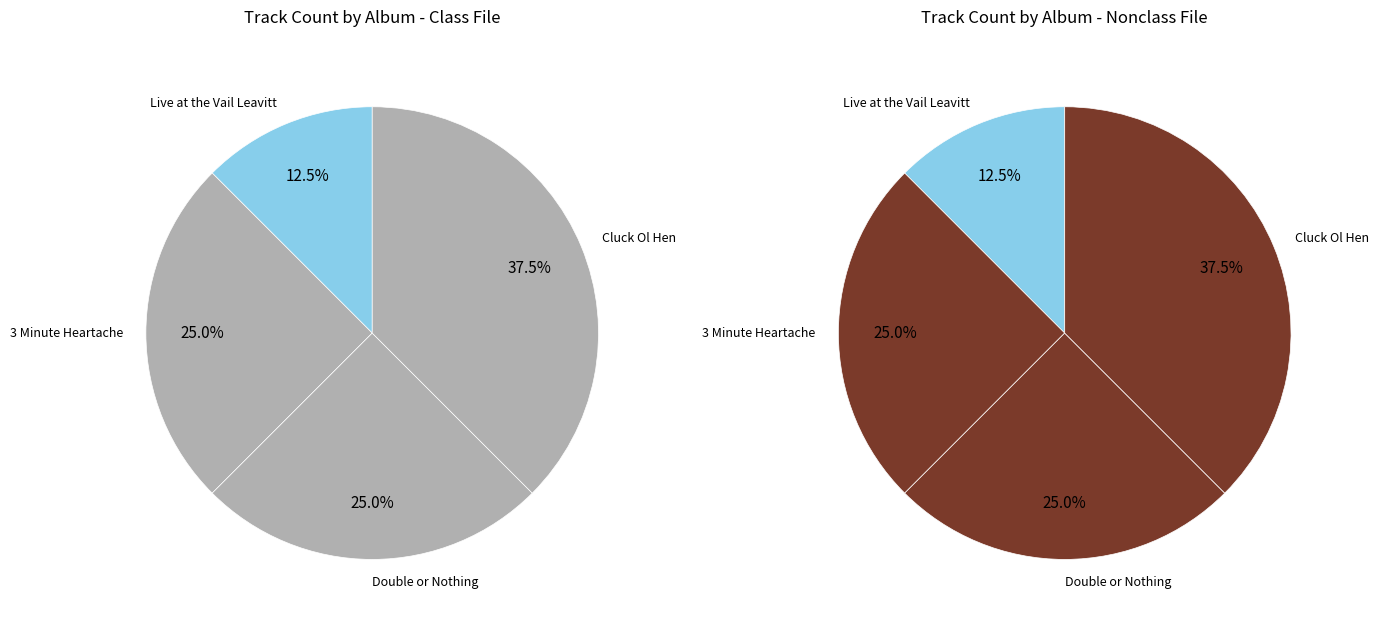

How much of the chart is everything except Cluck Ol Hen?

62.5%